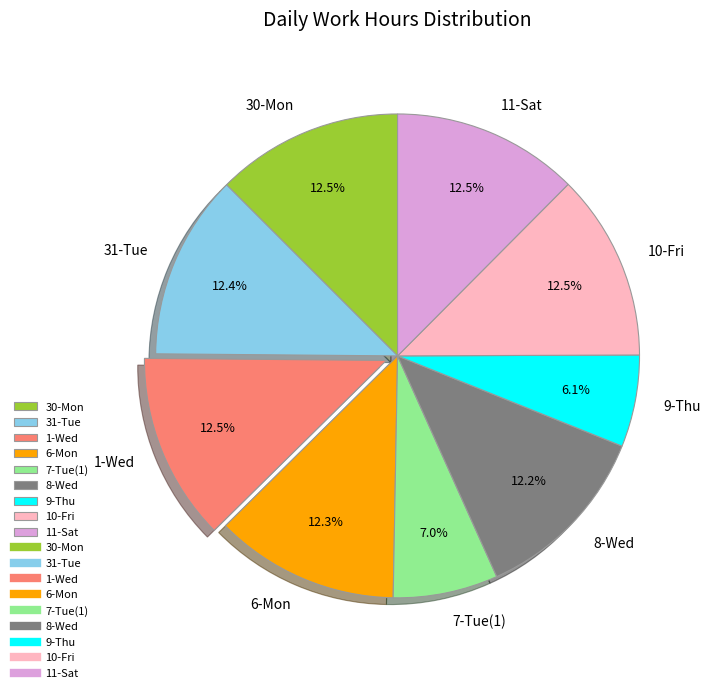

What percentage is the 6-Mon slice, to the nearest percent?

12%